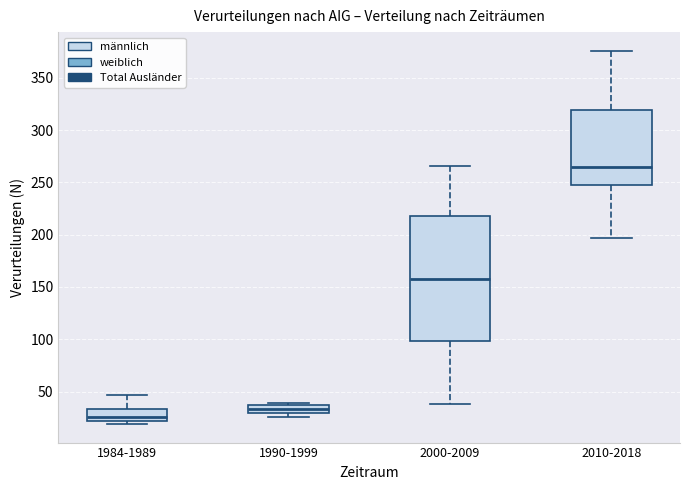

Comparing the boxes themselves (not the whiskers), which one is the tallest?

2000-2009